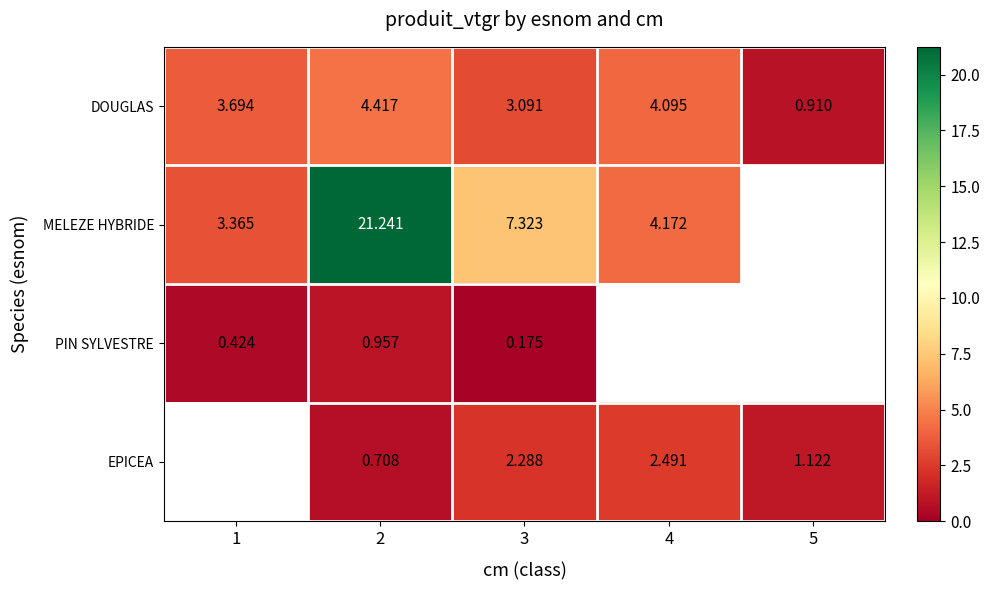

Which series changed the most between 2 and 3?

MELEZE HYBRIDE